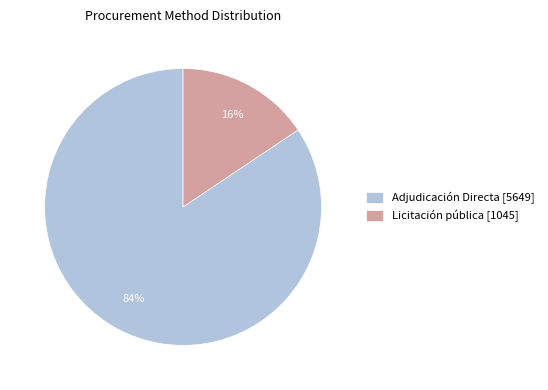

Rank the categories by value from highest to lowest.

Adjudicación Directa, Licitación pública